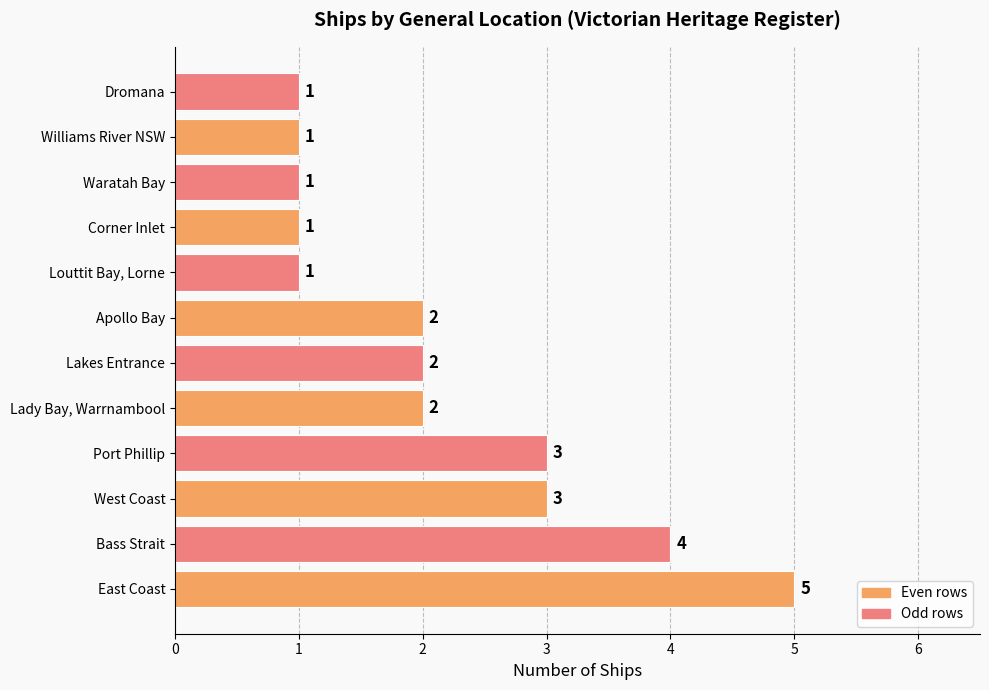

The value at West Coast is 3. True or false?

True